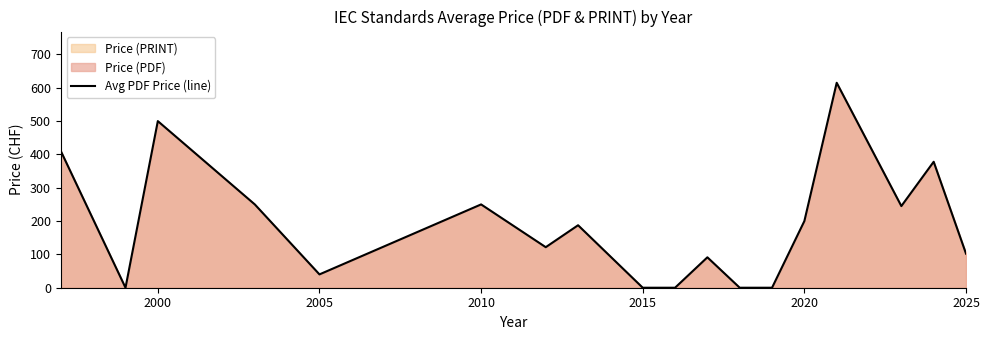

What is the difference between the second highest and minimum values?

500.0